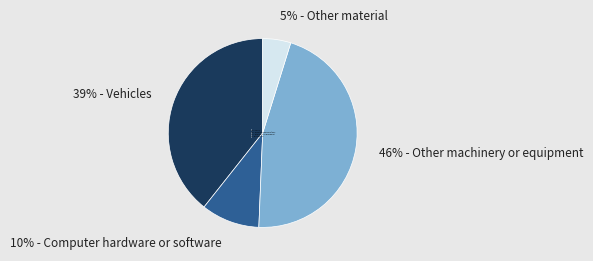

How many segments does this pie chart have?

4